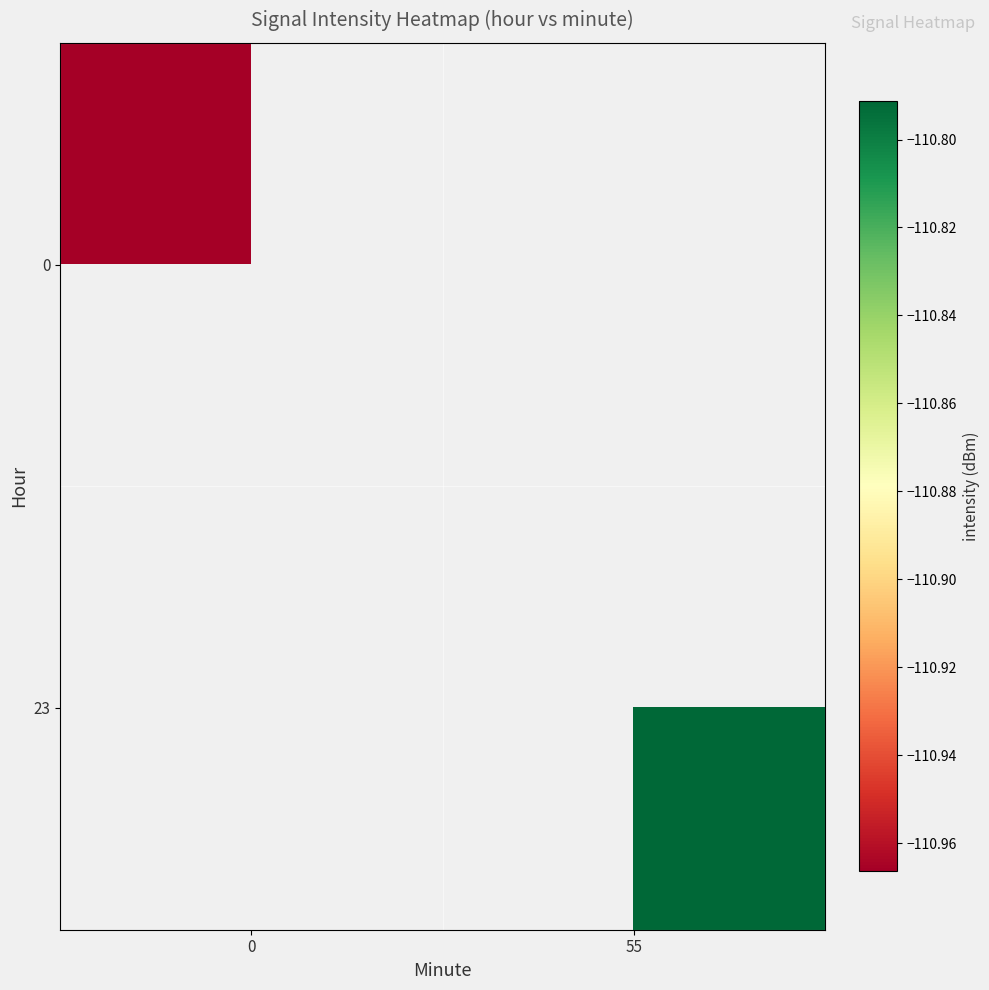

How many values in 23 are below zero?

1